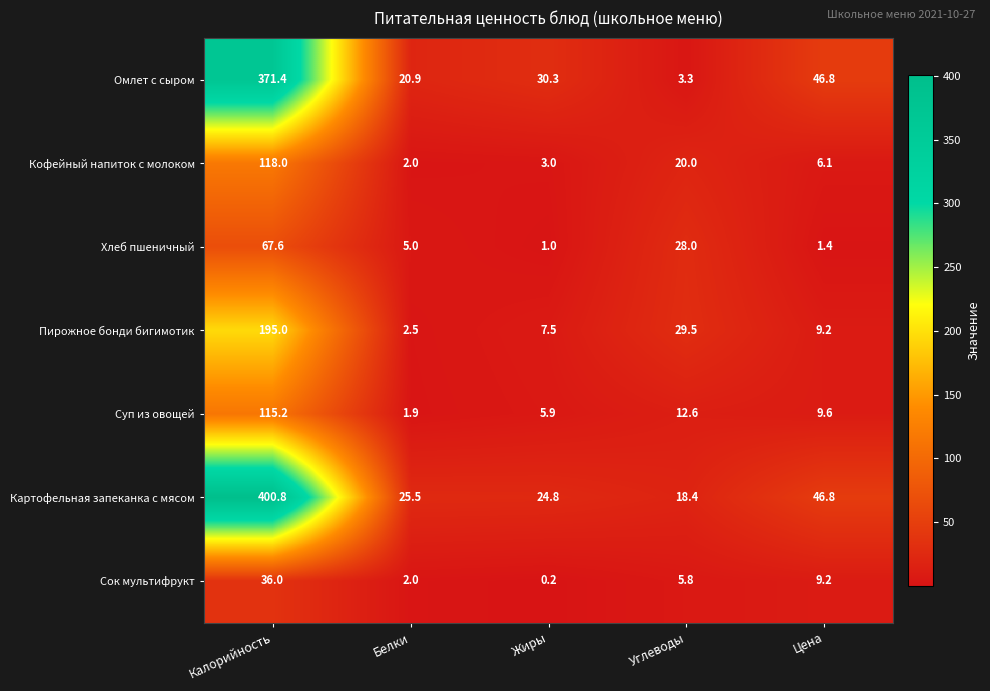

Which series has the widest spread of values?

Картофельная запеканка с мясом